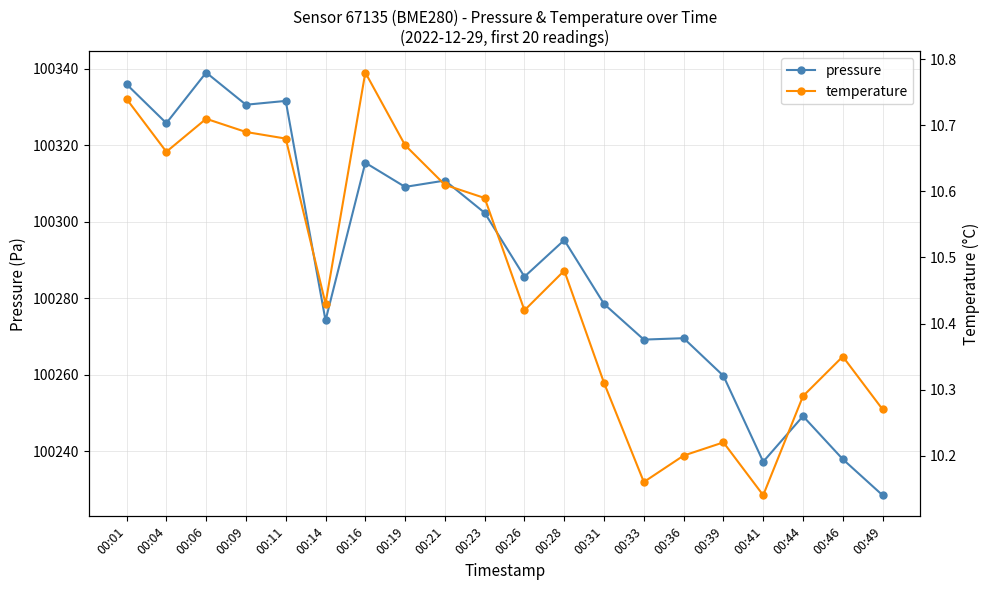

The value of pressure at 00:16 is 100315.4. True or false?

True